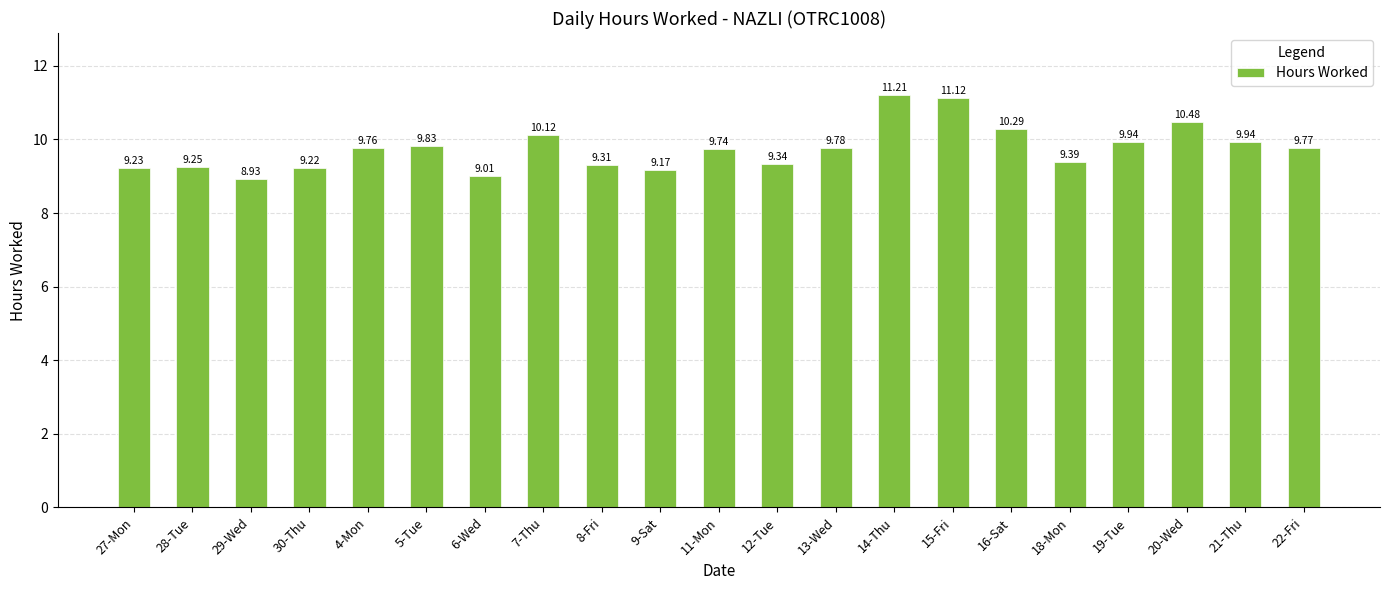

What is the difference between the second highest and minimum values?

2.2